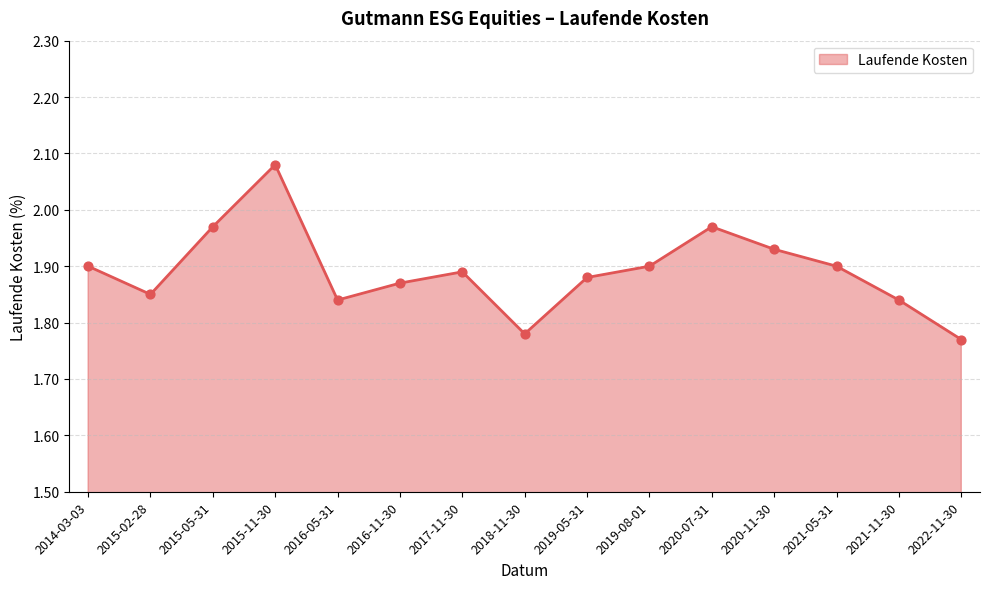

Which has a higher value, 2020-11-30 or 2017-11-30?

2020-11-30